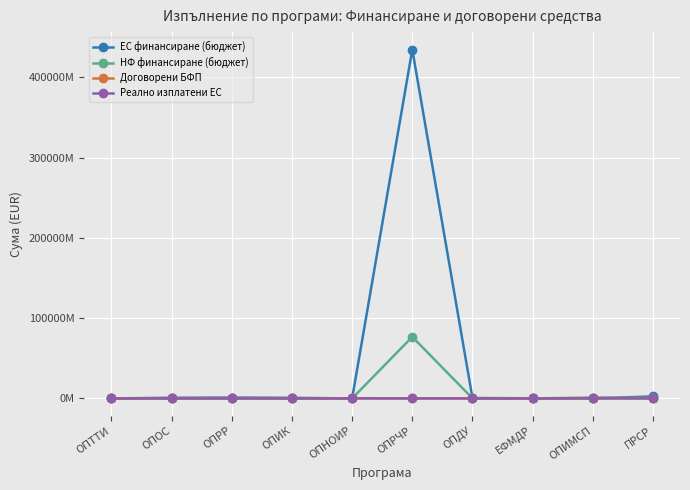

True or false: Реално изплатени ЕС and Договорени БФП intersect in this chart.

False